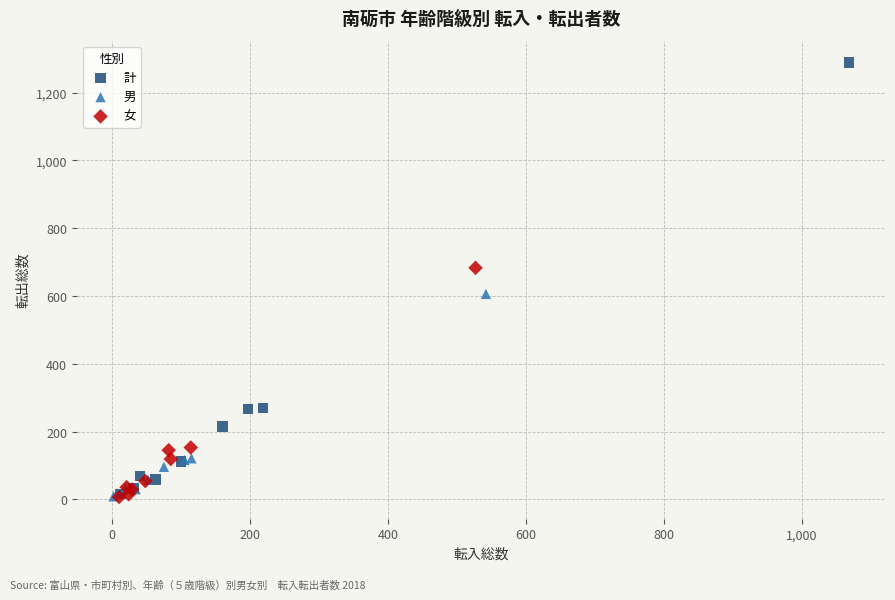

Which series contains the highest Y value?

計